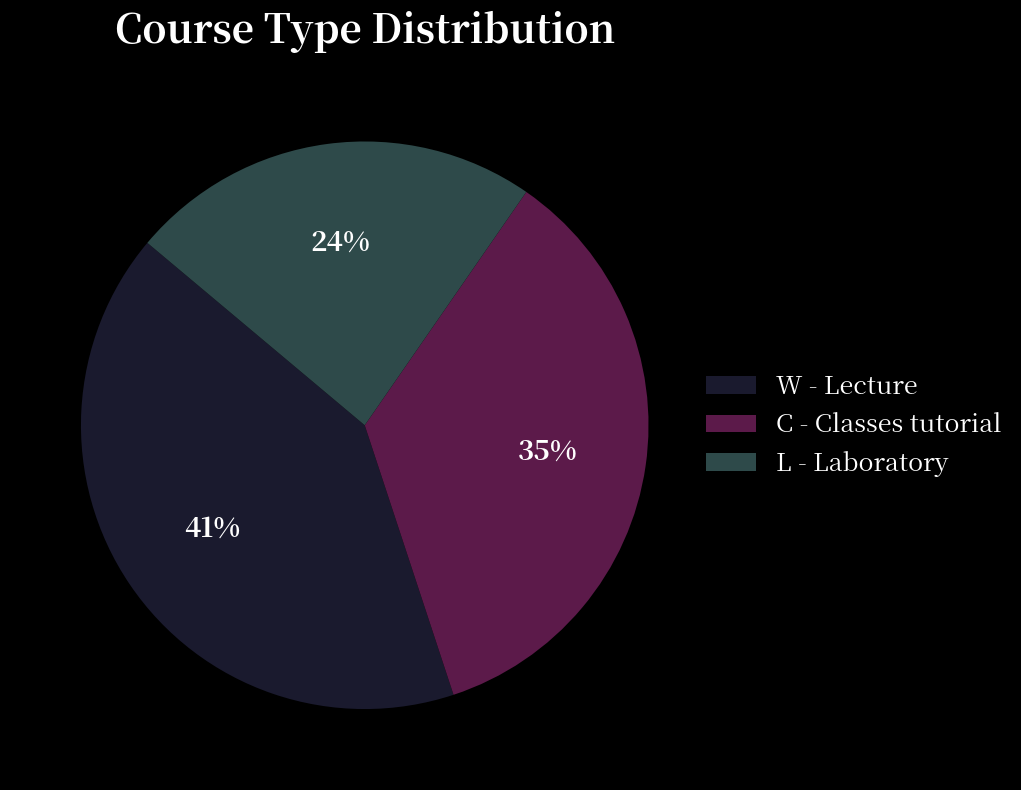

Combined, do W - Lecture and C - Classes tutorial account for over 50%?

Yes